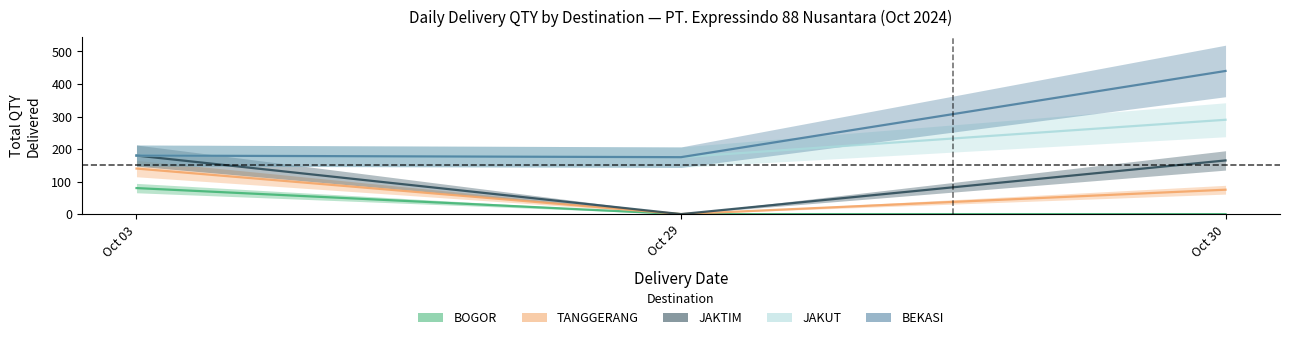

Which series has the largest total across all categories?

BEKASI